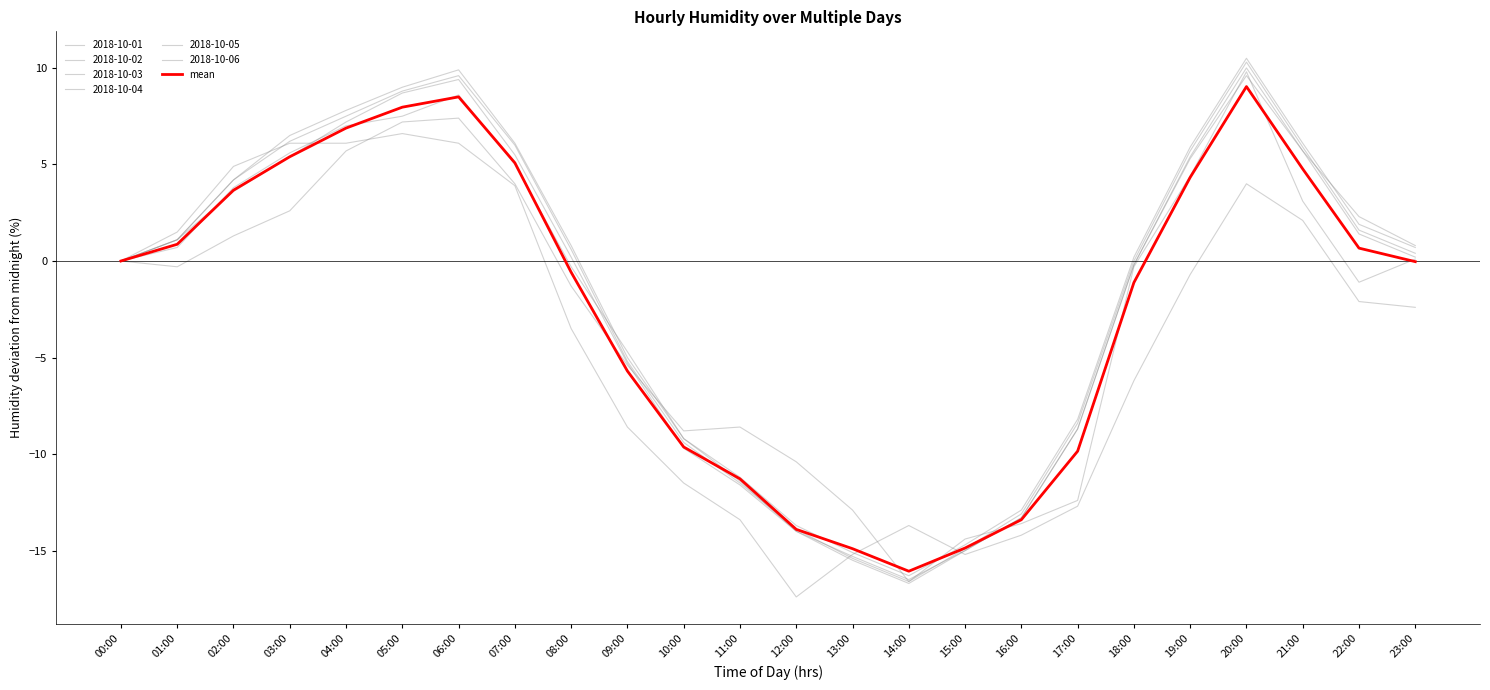

Does the chart display data point markers on the line(s)?

No